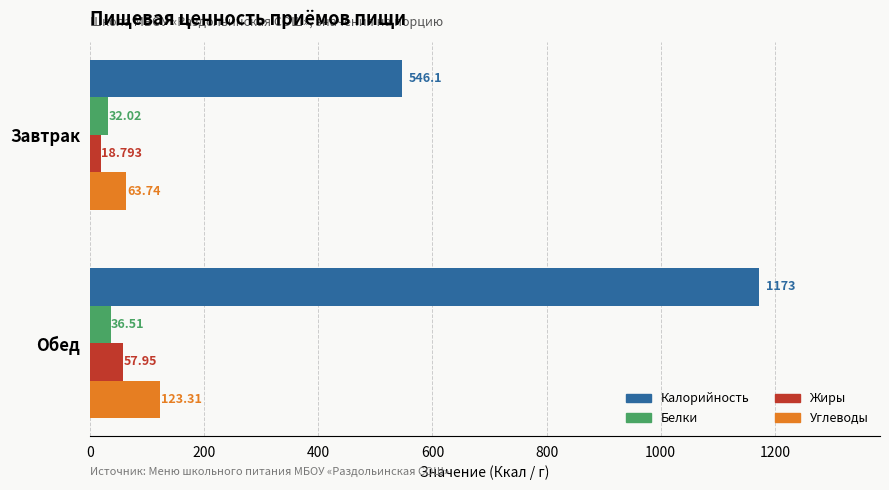

Which series has the widest spread of values?

Калорийность